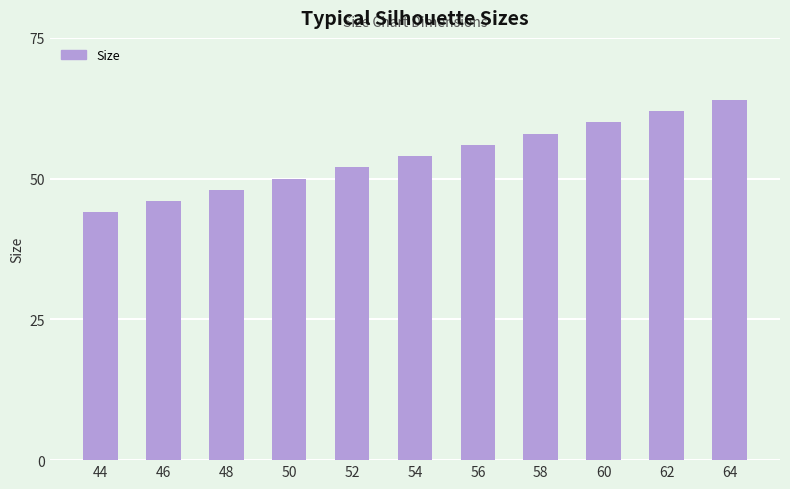

List the labels in order of value, smallest first.

44, 46, 48, 50, 52, 54, 56, 58, 60, 62, 64